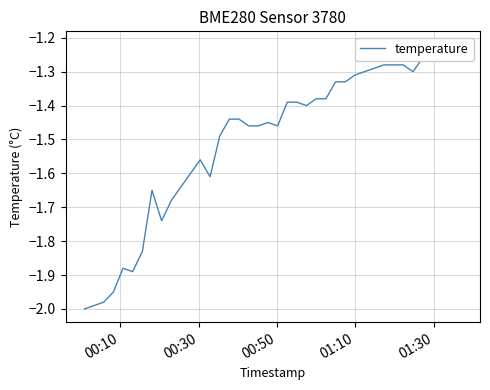

What is the average value?

-1.5